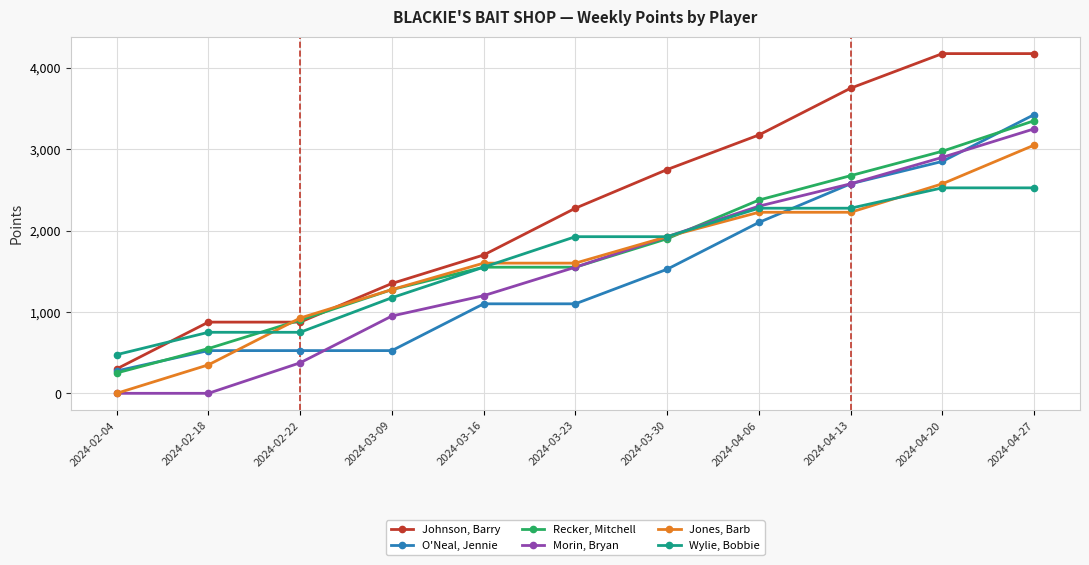

What is the difference between the maximum and minimum values in the Wylie, Bobbie series?

2050